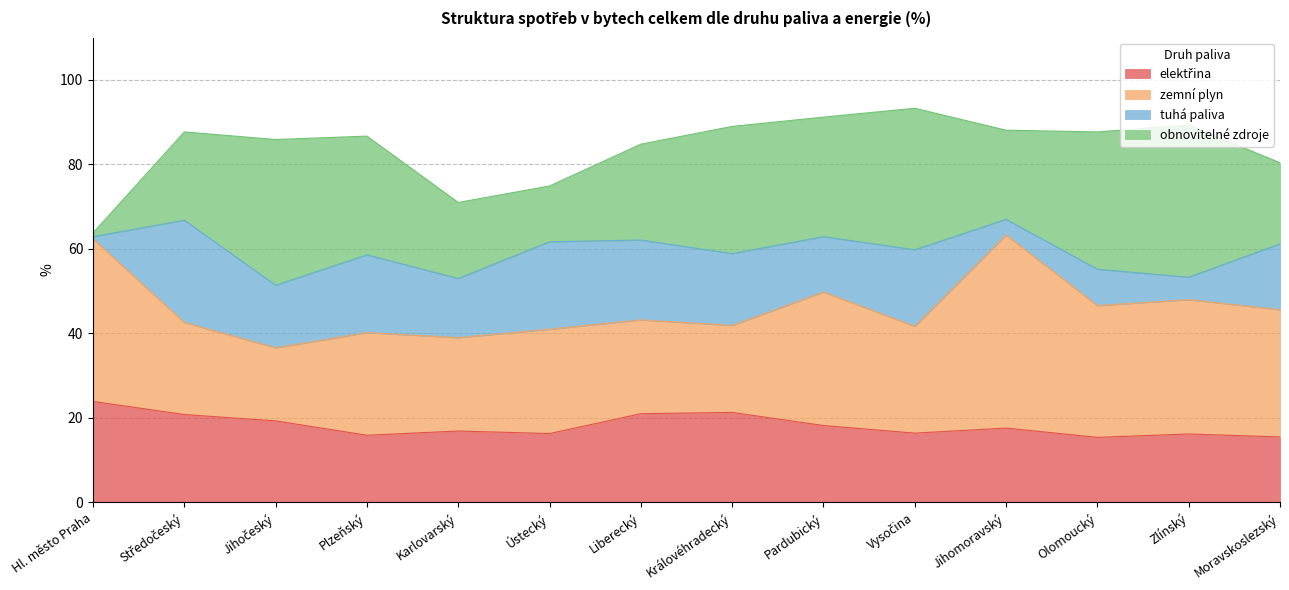

What is the difference between the maximum and minimum values in the zemní plyn series?

28.4